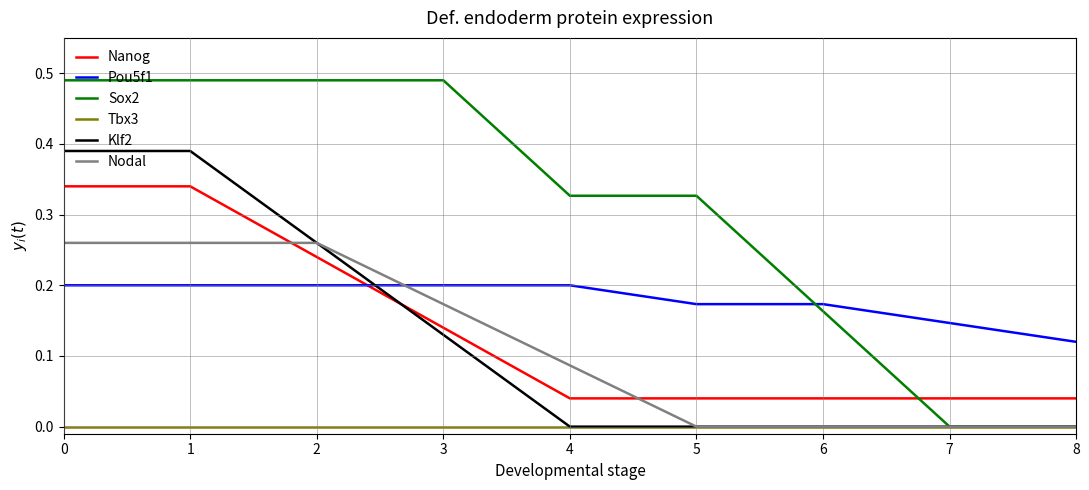

Is it true that Nanog equals 0.0 at 7?

True